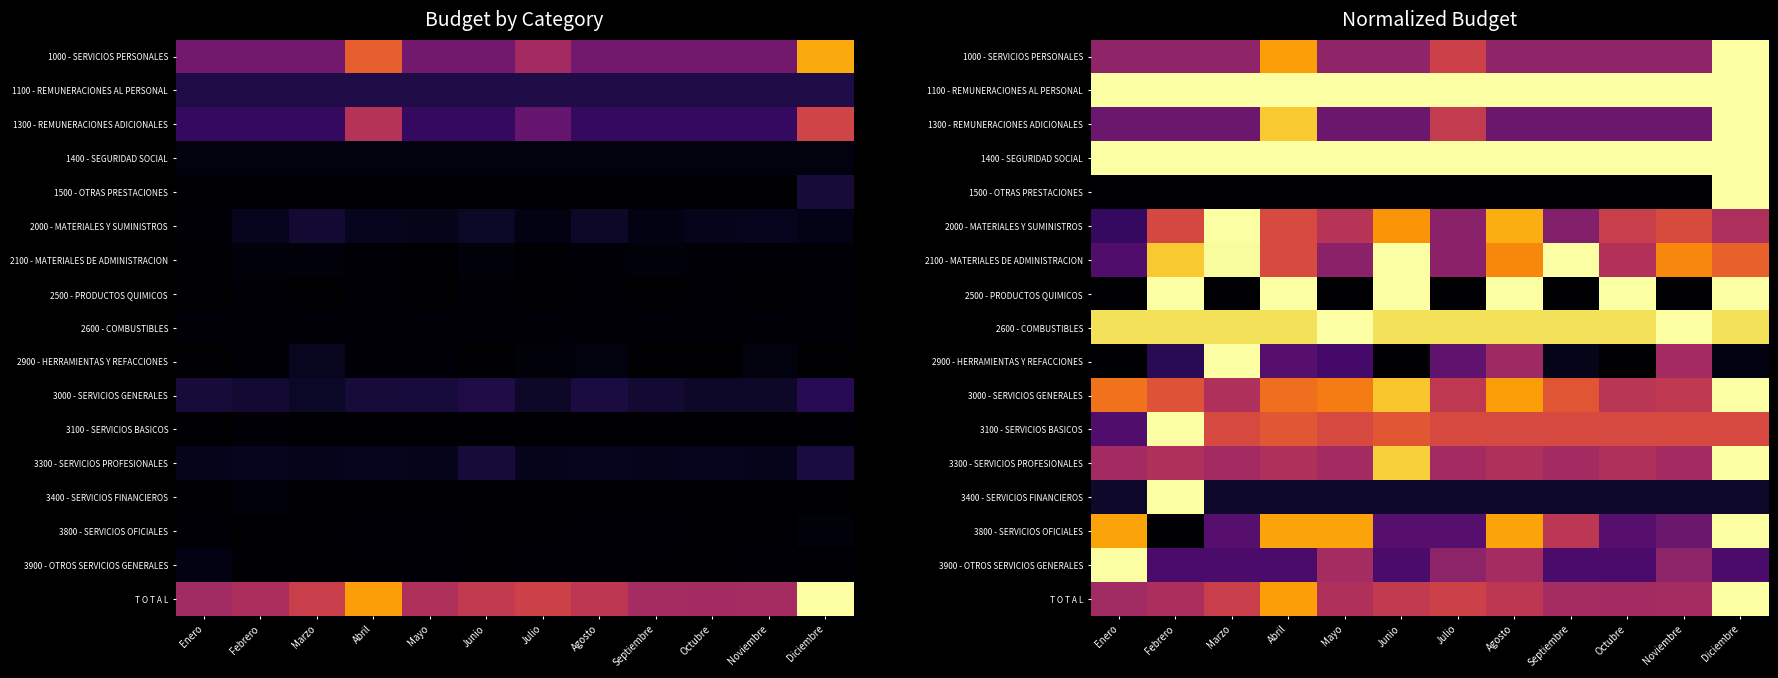

Count the number of data series in this chart.

17